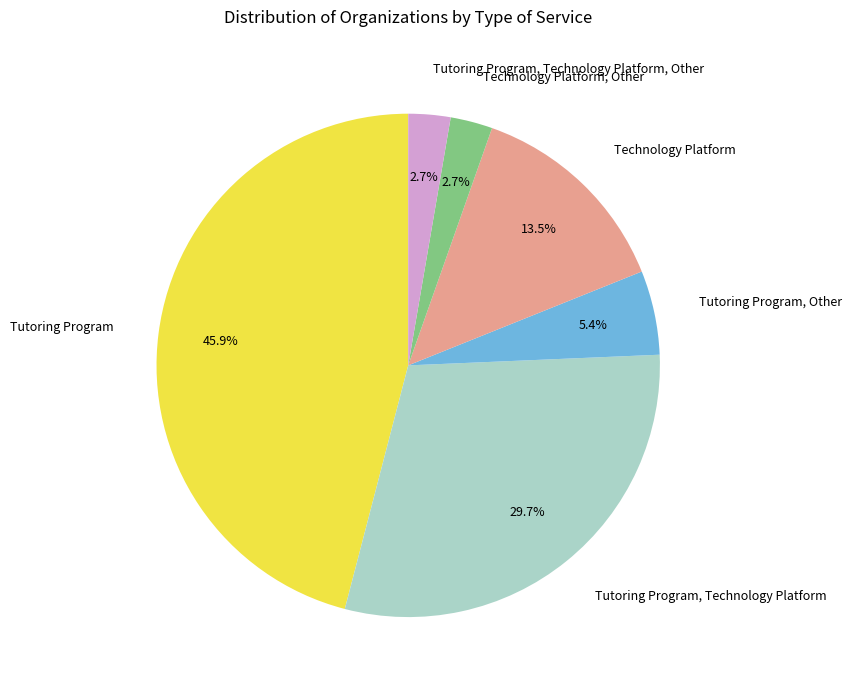

What is the largest slice in the pie chart?

Tutoring Program